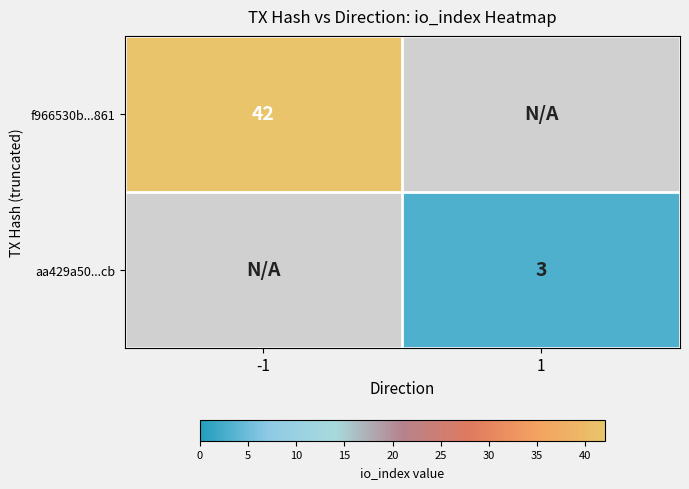

The f966530b...861 series shows 69 at -1. True or false?

False